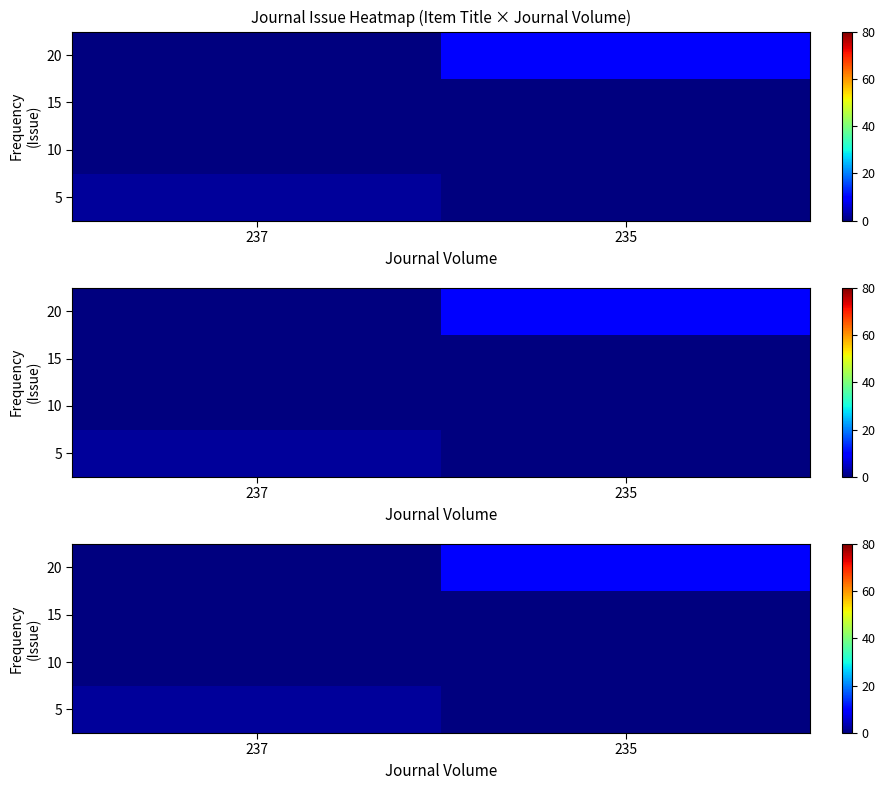

At how many categories does at least one series exceed 5?

1